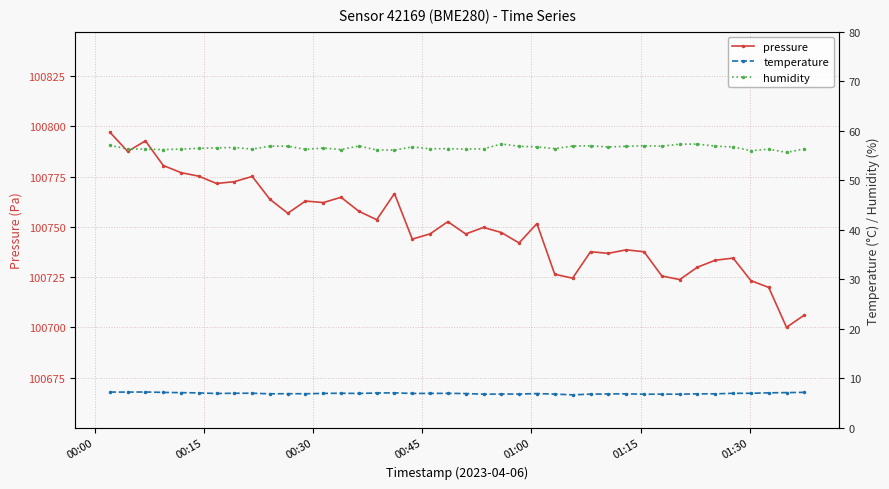

What is the value of the pressure point at the 22nd from the left?

100749.7